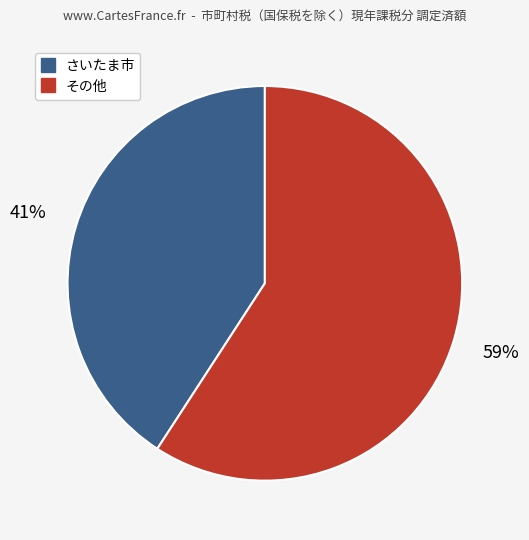

To the nearest percent, what is the average slice percentage?

50%